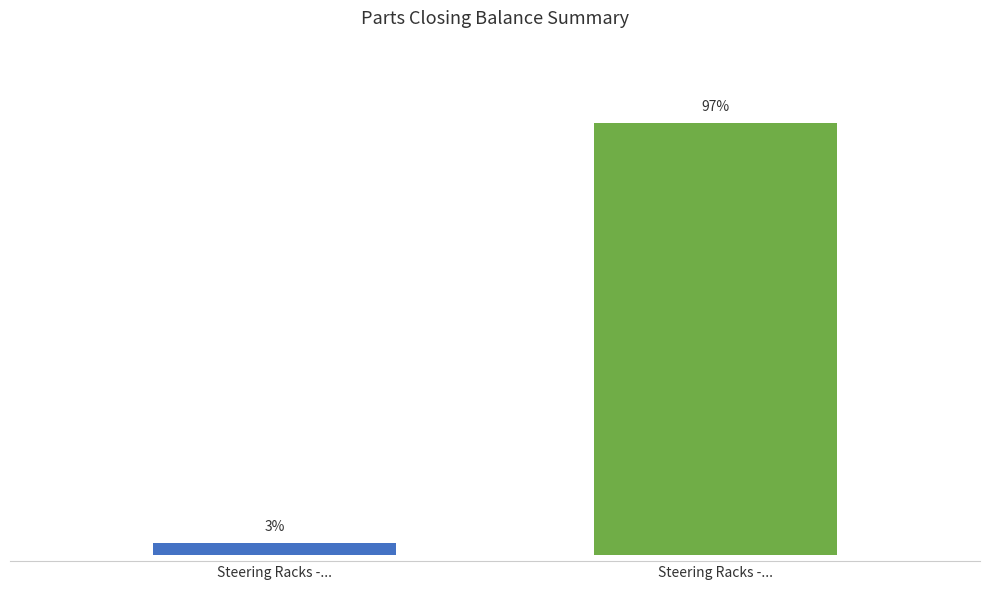

Are the bars horizontal?

No